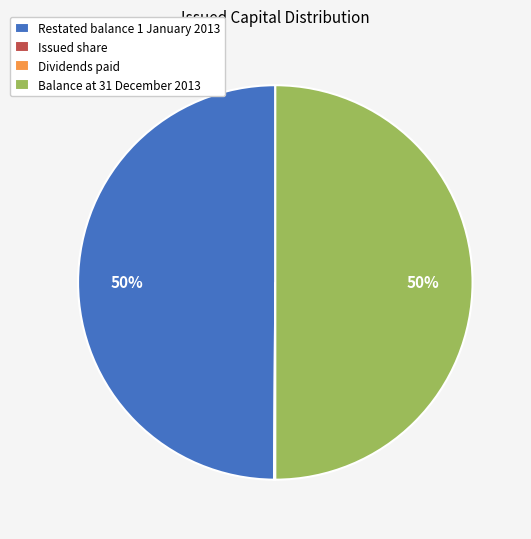

What percentage is the Restated balance 1 January 2013 slice, to the nearest percent?

50%